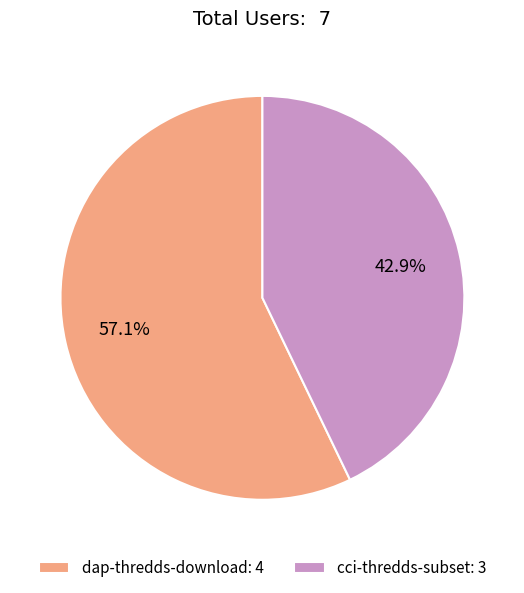

To the nearest percent, what is the average slice percentage?

50%